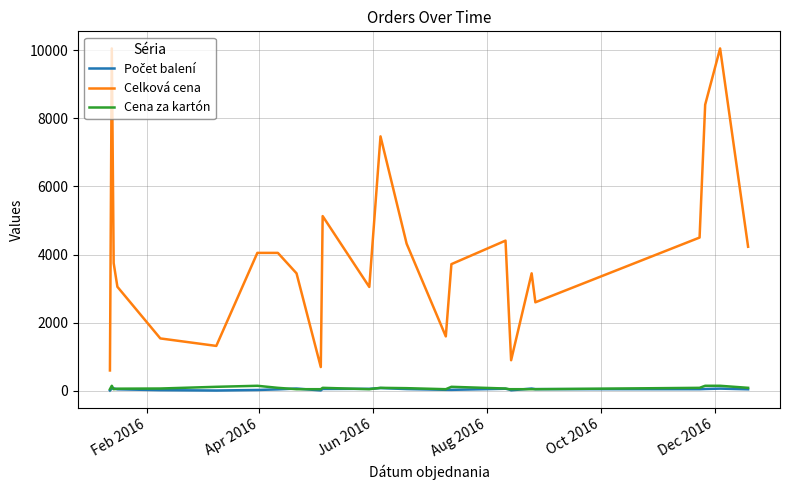

True or false: Celková cena and Cena za kartón cross at least once.

False